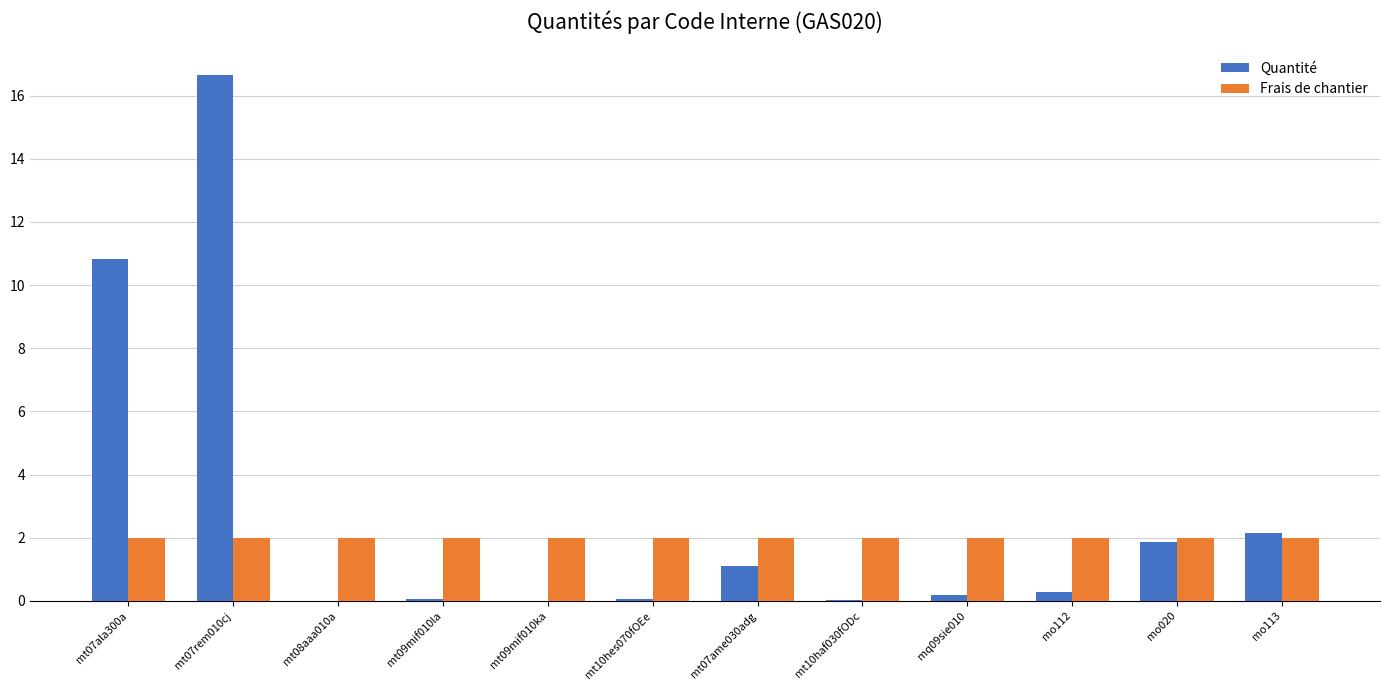

Is the value of Frais de chantier at mq09sie010 greater than the value of Quantité at mt09mif010ka?

Yes